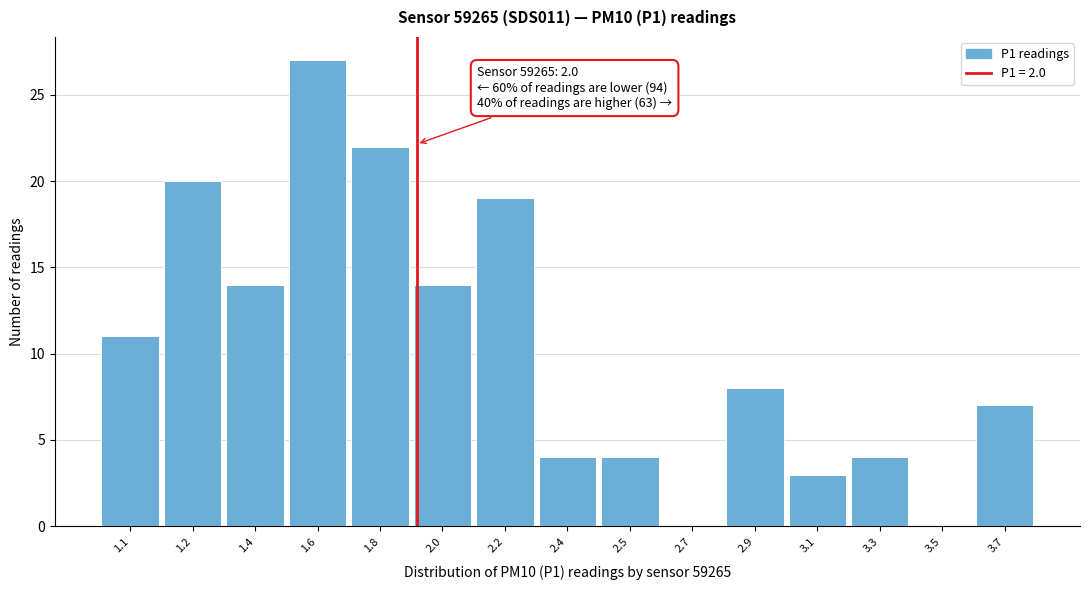

Reading left to right, transcribe all the data shown in this chart.

1.1=11	1.2=20	1.4=14	1.6=27	1.8=22	2.0=14	2.2=19	2.4=4	2.5=4	2.7=0	2.9=8	3.1=3	3.3=4	3.5=0	3.7=7